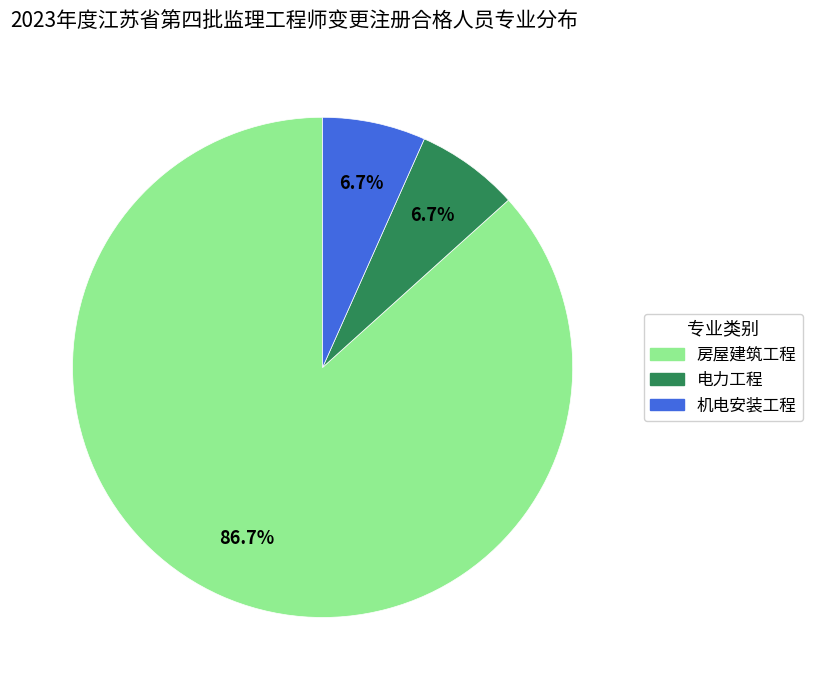

To the nearest percent, what is the difference between the 房屋建筑工程 and 机电安装工程 slice percentages?

80%